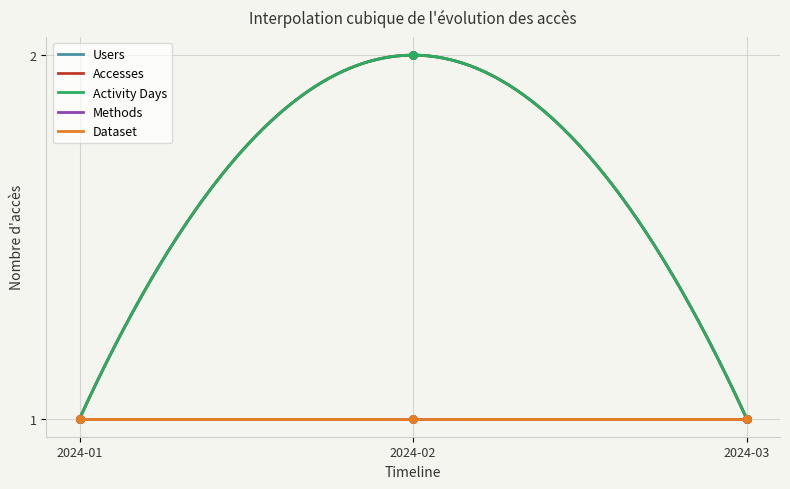

Which series contains the highest Y value?

Users